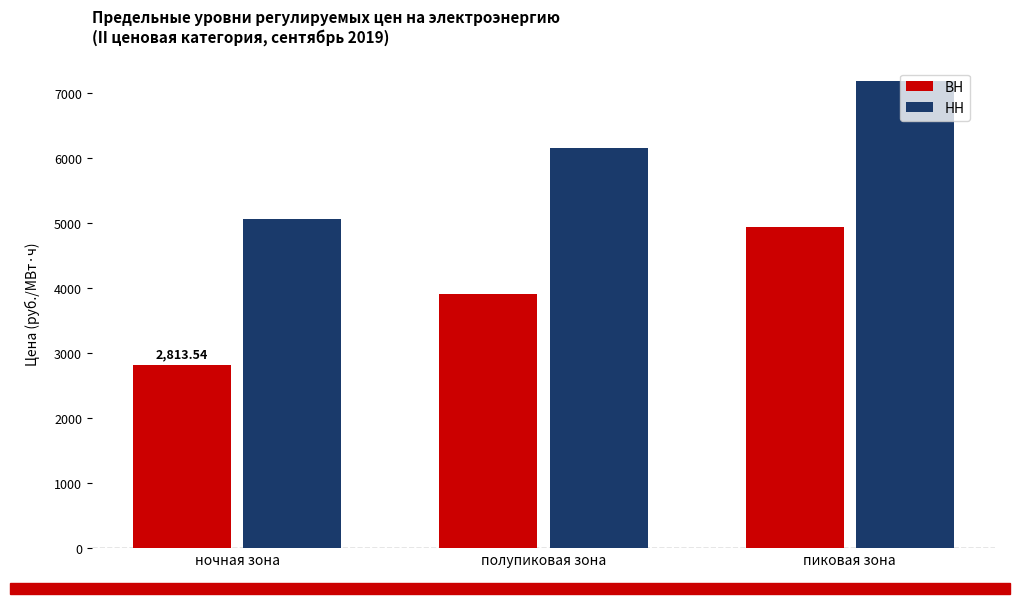

What is the total value across all series at пиковая зона?

12118.0